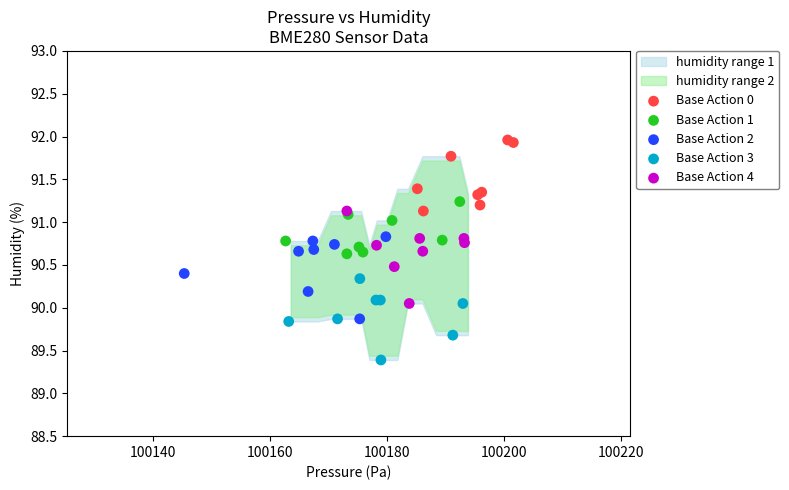

Which series contains the lowest Y value?

Base Action 3